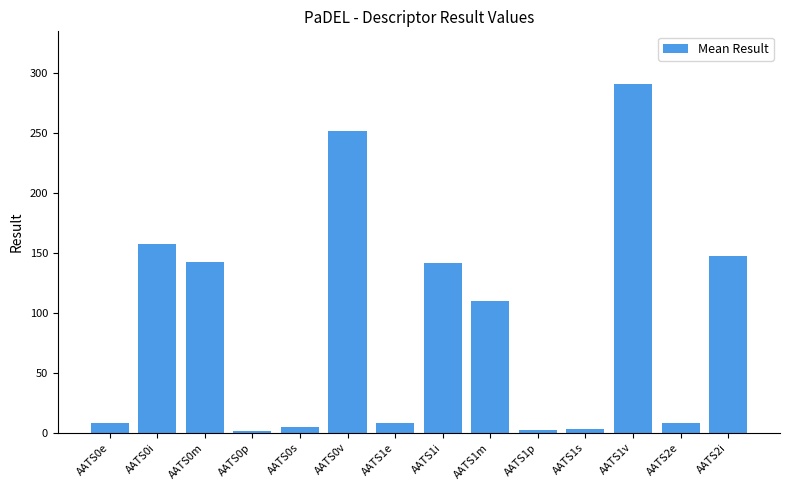

What is the maximum value shown in the chart?

290.9